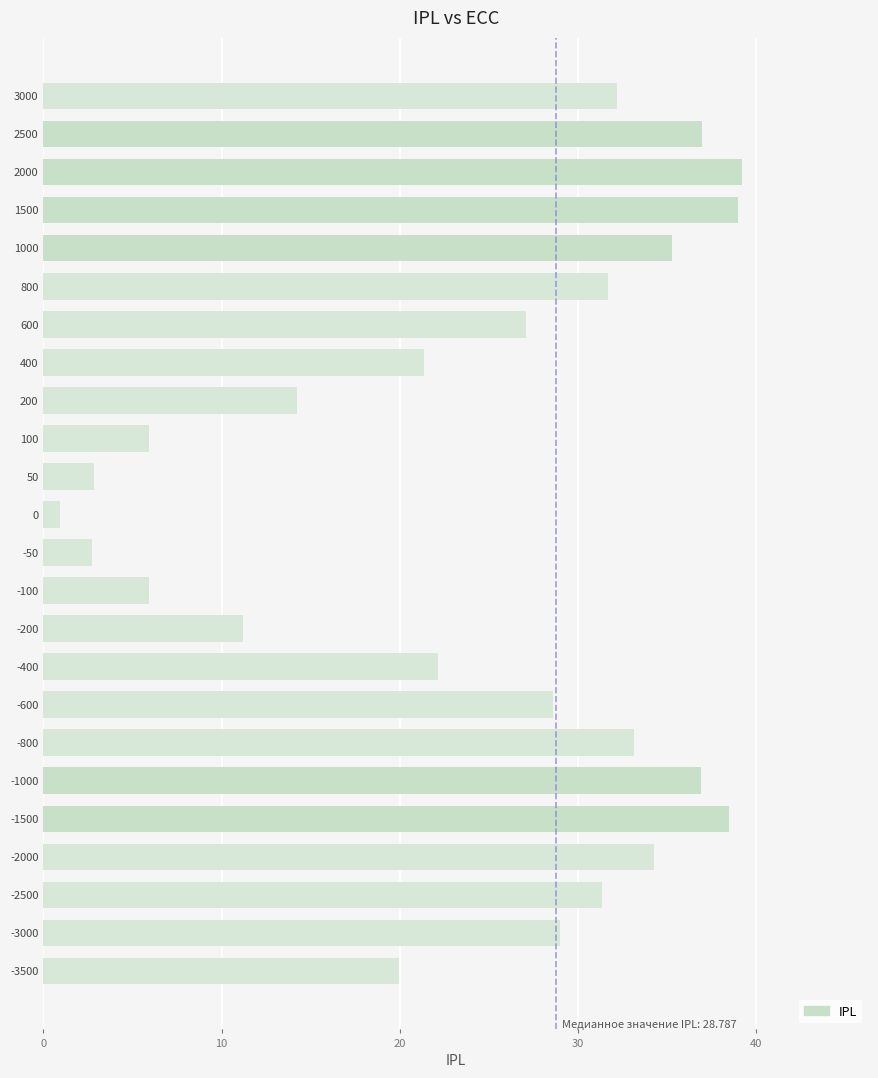

Is it true that the value at -50 is 1.2?

False